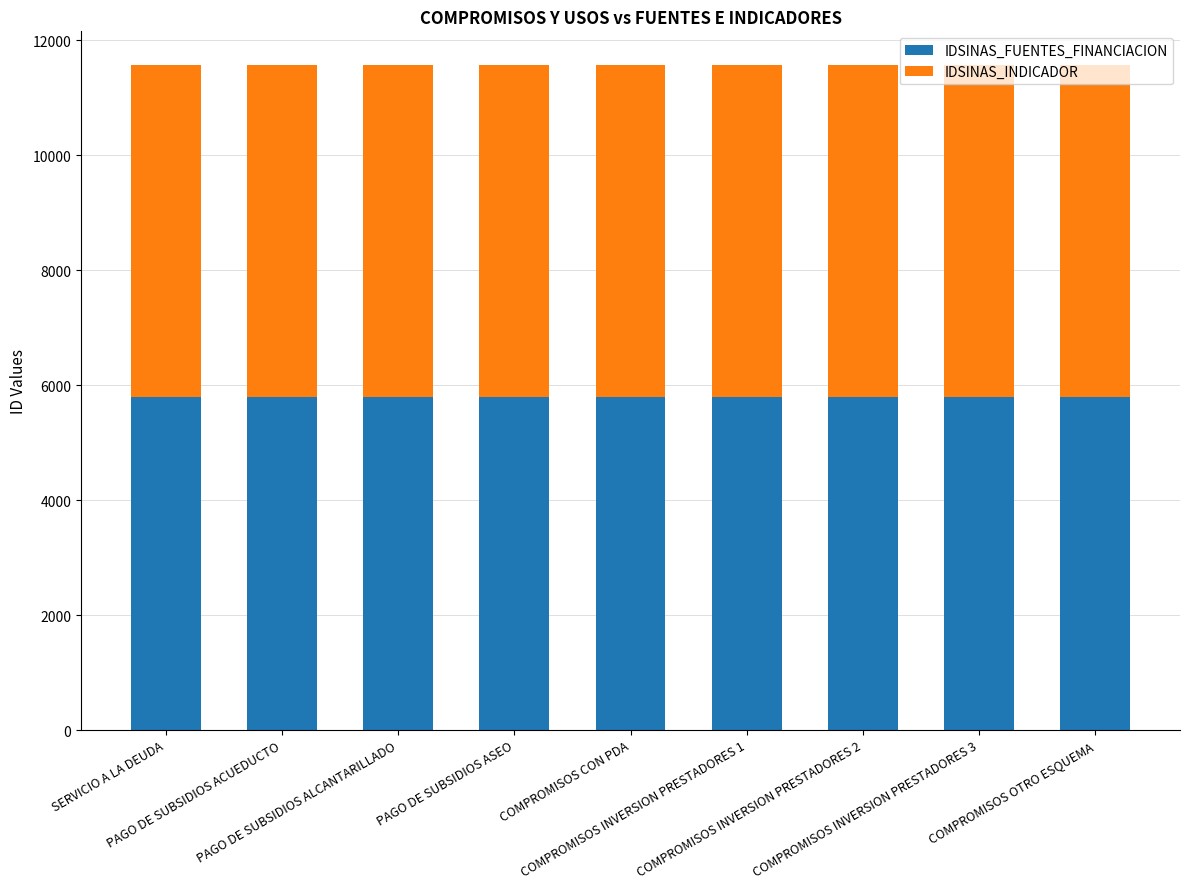

What is the sum of all IDSINAS_FUENTES_FINANCIACION values?

52173